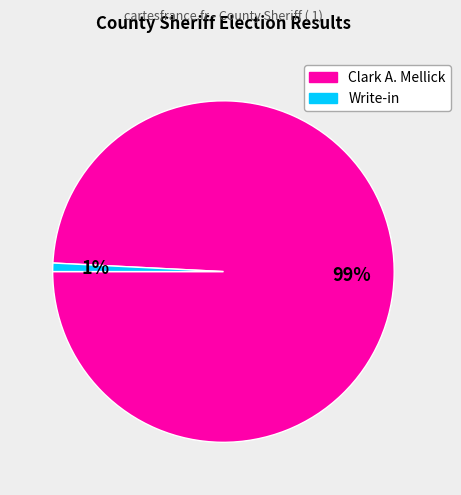

Which category has the smallest portion of the pie?

Write-in